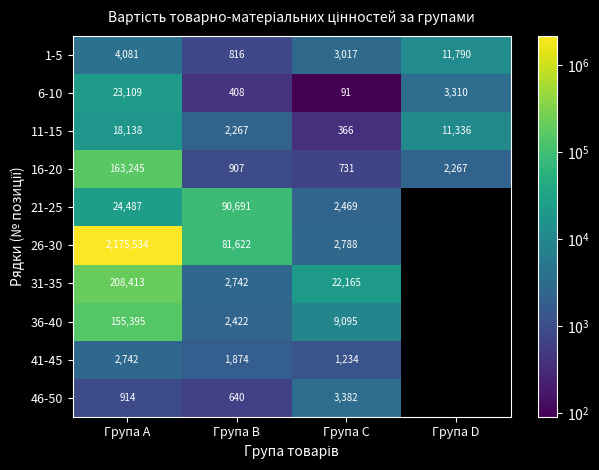

Rank the series at Група C from highest to lowest value.

31-35, 36-40, 46-50, 1-5, 26-30, 21-25, 41-45, 16-20, 11-15, 6-10